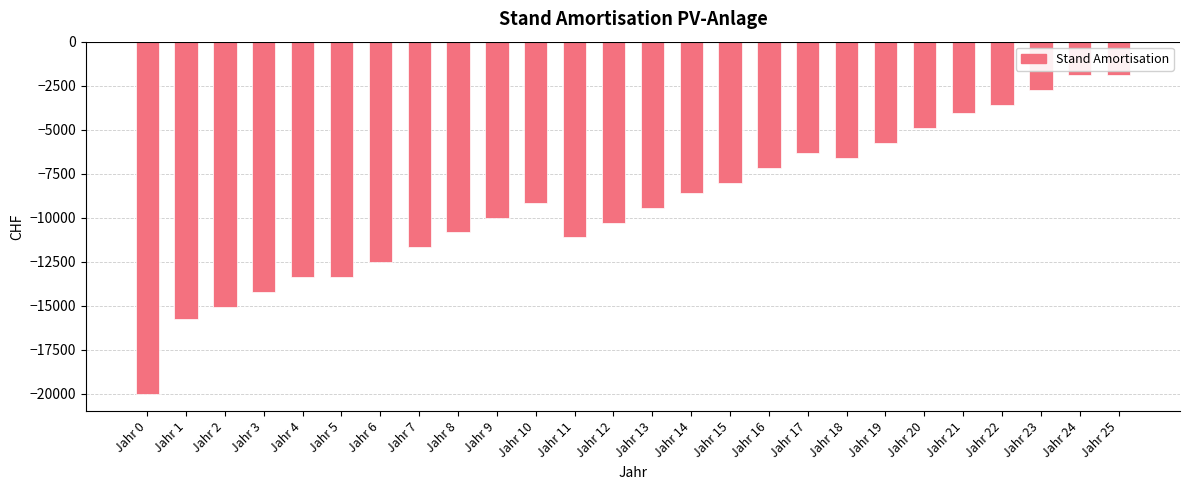

How many data points does each series have?

26